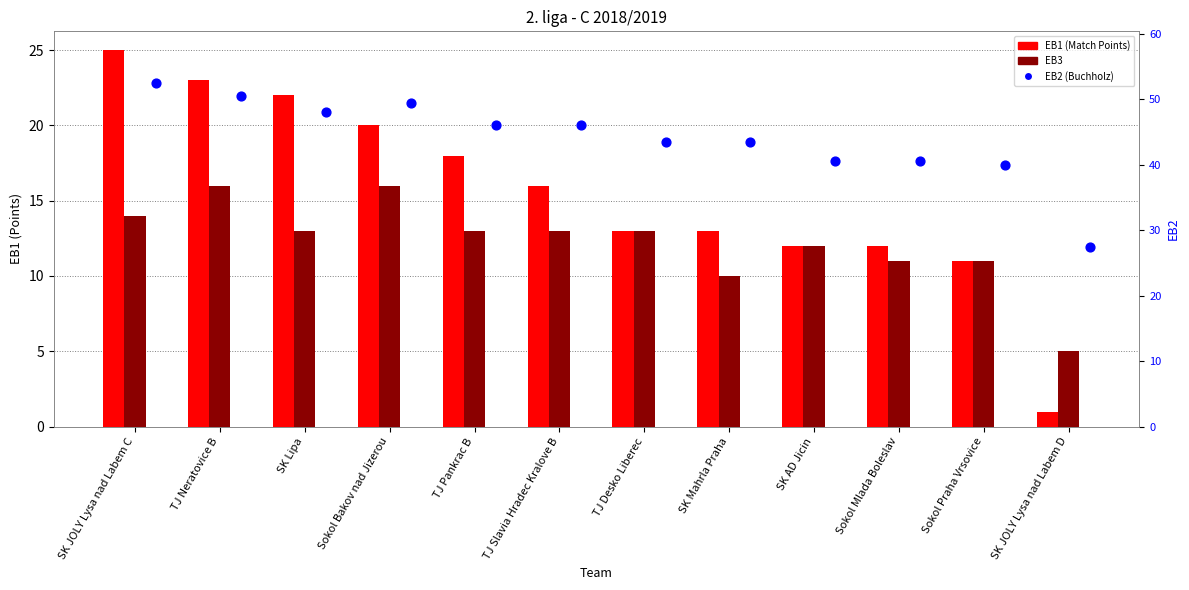

At how many categories does at least one series exceed 4?

12